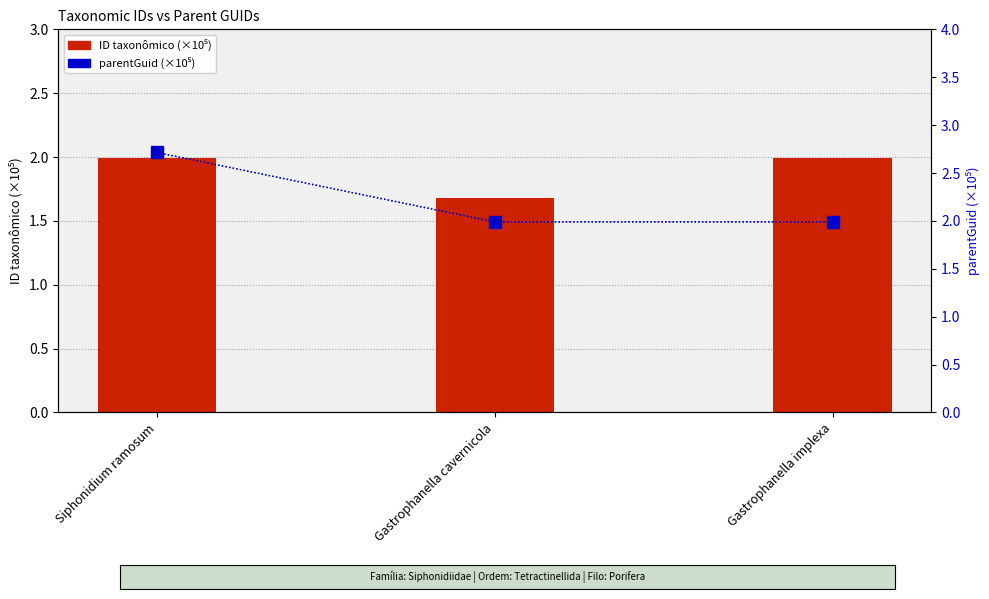

Rank the series by their average value, from lowest to highest.

ID taxonômico (×10⁵), parentGuid (×10⁵)